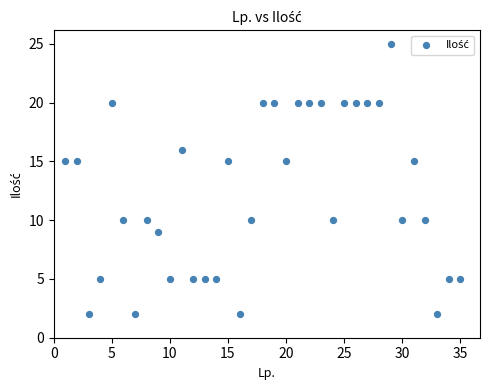

What is the range of Y values (max minus min)?

23